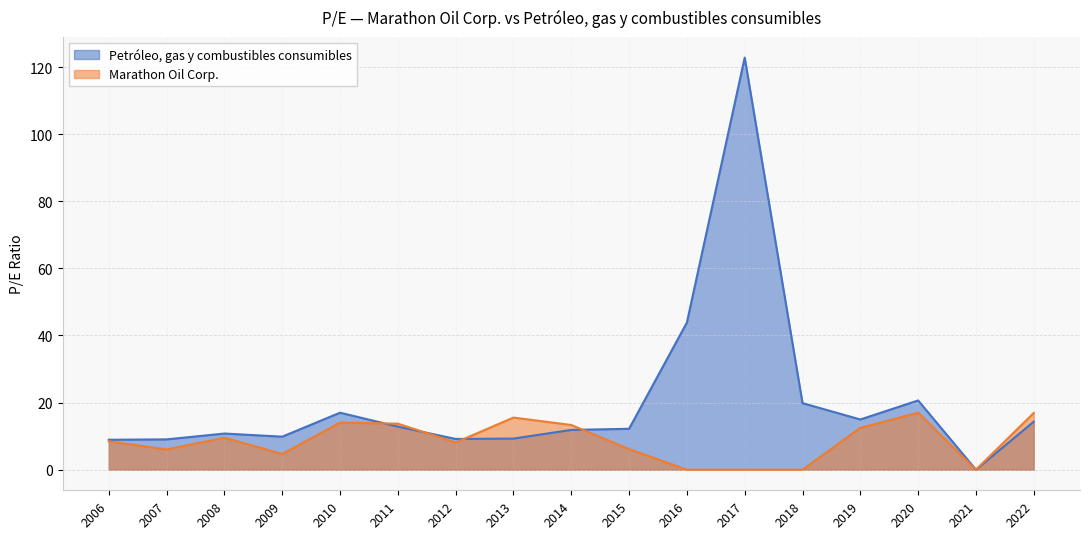

The value of Petróleo, gas y combustibles consumibles at 2008 is 19.0. True or false?

False